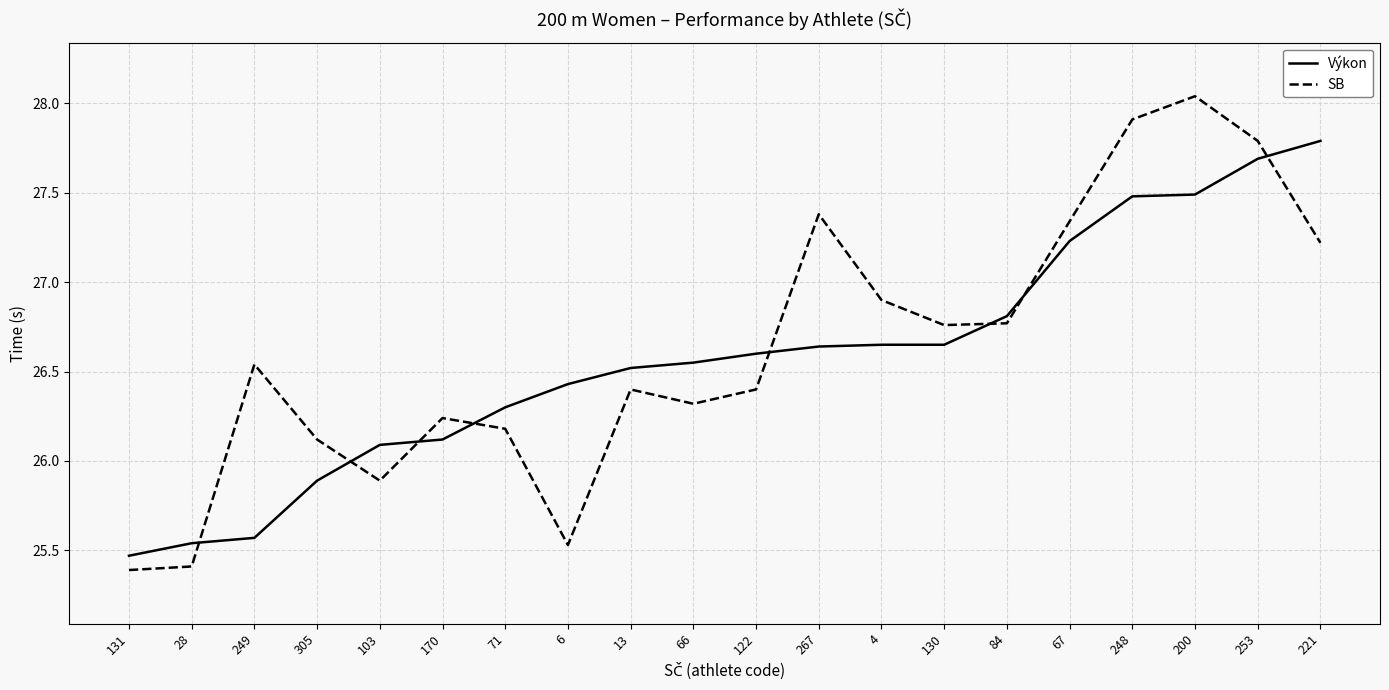

How many times do Výkon and SB cross each other?

8